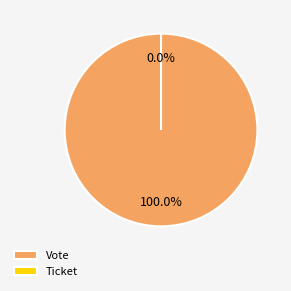

Which category has the biggest portion of the pie?

Vote